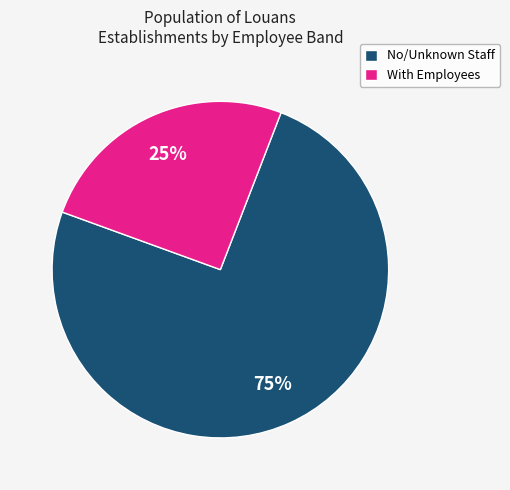

Approximately how many times larger is the value at With Employees compared to No/Unknown Staff?

0.3